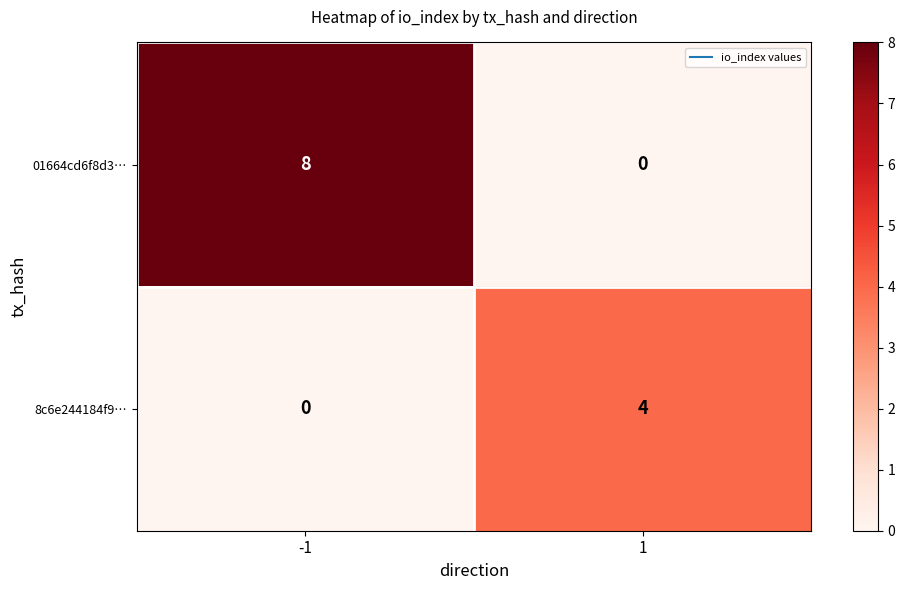

Is the value of 01664cd6f8d3… at -1 greater than the value of 8c6e244184f9… at 1?

Yes